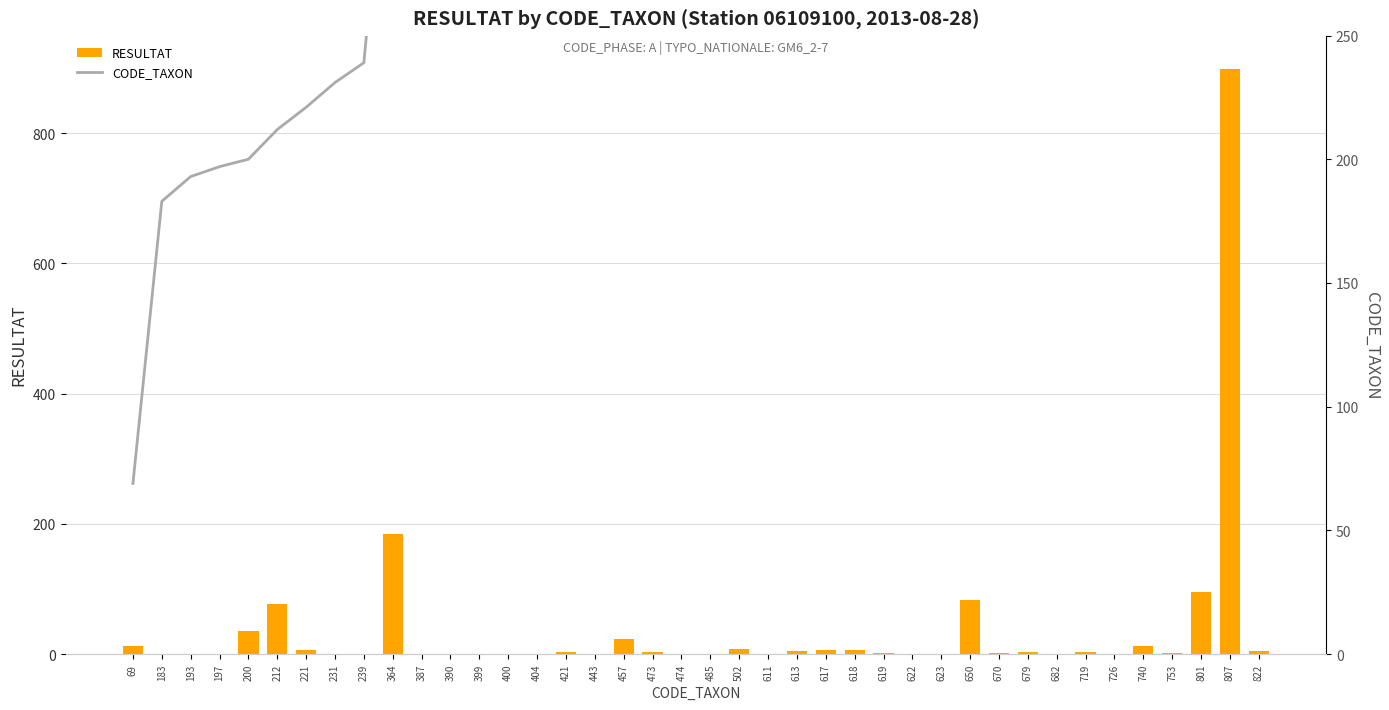

Rank the series by their maximum value, from highest to lowest.

RESULTAT, CODE_TAXON